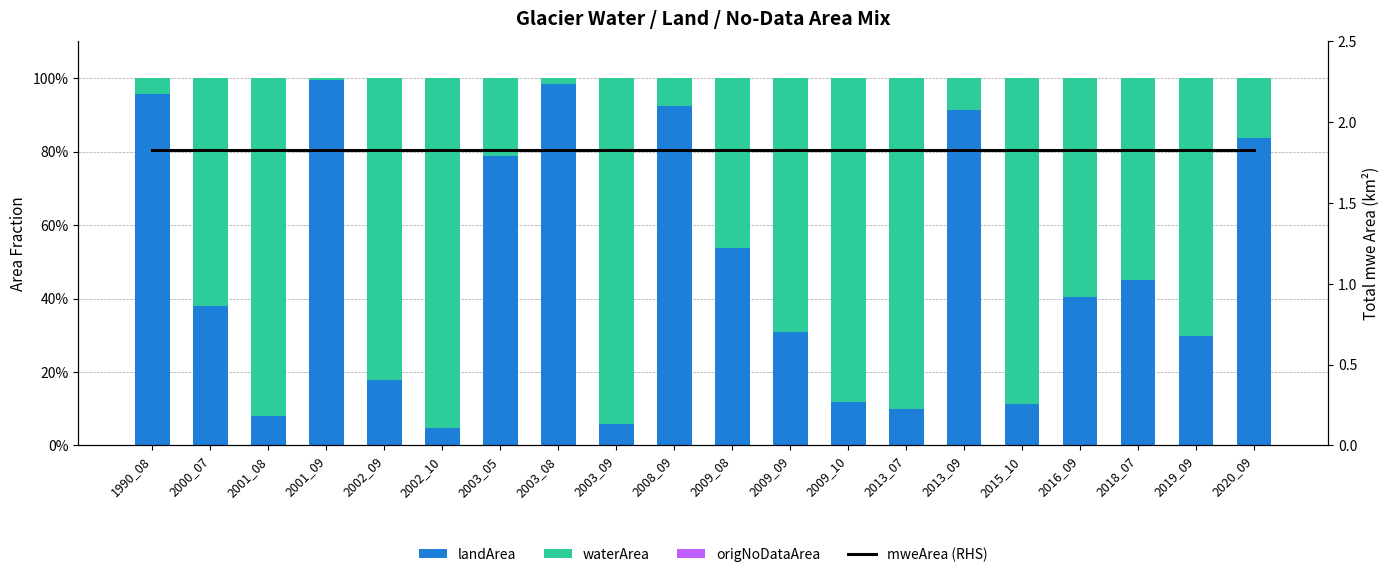

What are all the series names shown in the legend?

landArea, waterArea, origNoDataArea, mweArea (RHS)